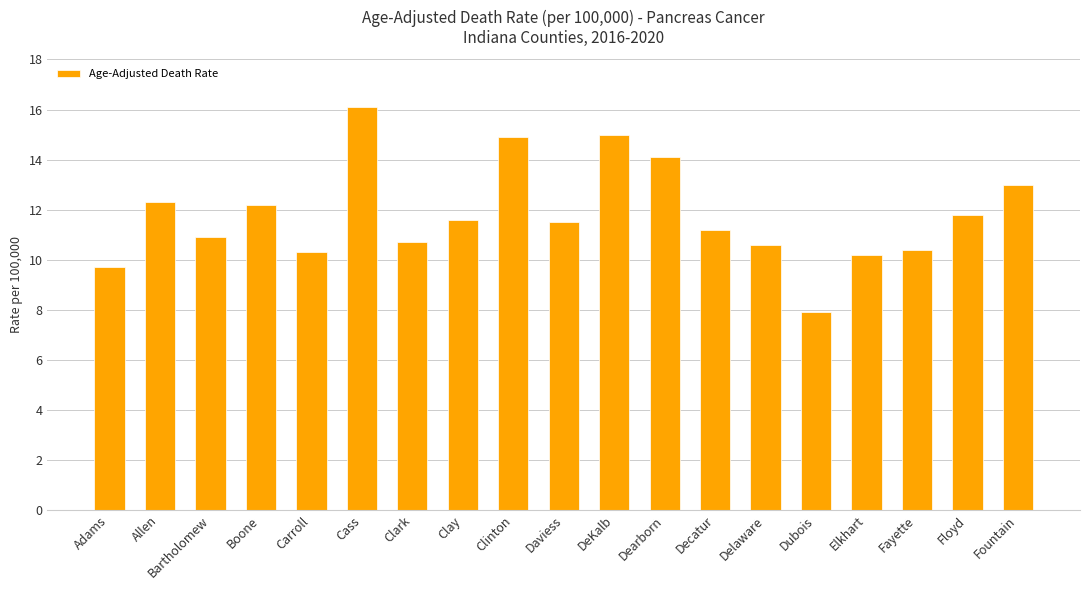

Reading left to right, extract all data points from this chart.

Adams=9.7	Allen=12.3	Bartholomew=10.9	Boone=12.2	Carroll=10.3	Cass=16.1	Clark=10.7	Clay=11.6	Clinton=14.9	Daviess=11.5	DeKalb=15.0	Dearborn=14.1	Decatur=11.2	Delaware=10.6	Dubois=7.9	Elkhart=10.2	Fayette=10.4	Floyd=11.8	Fountain=13.0